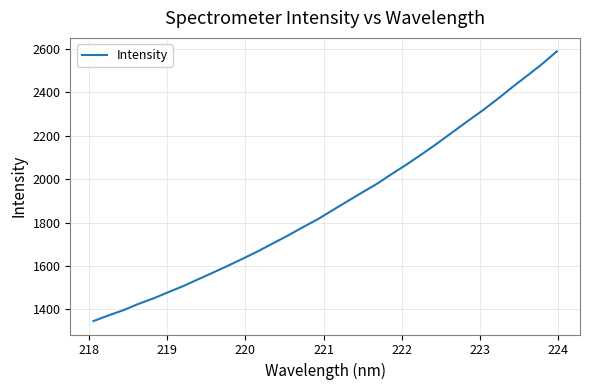

What is the maximum value shown in the chart?

2587.9